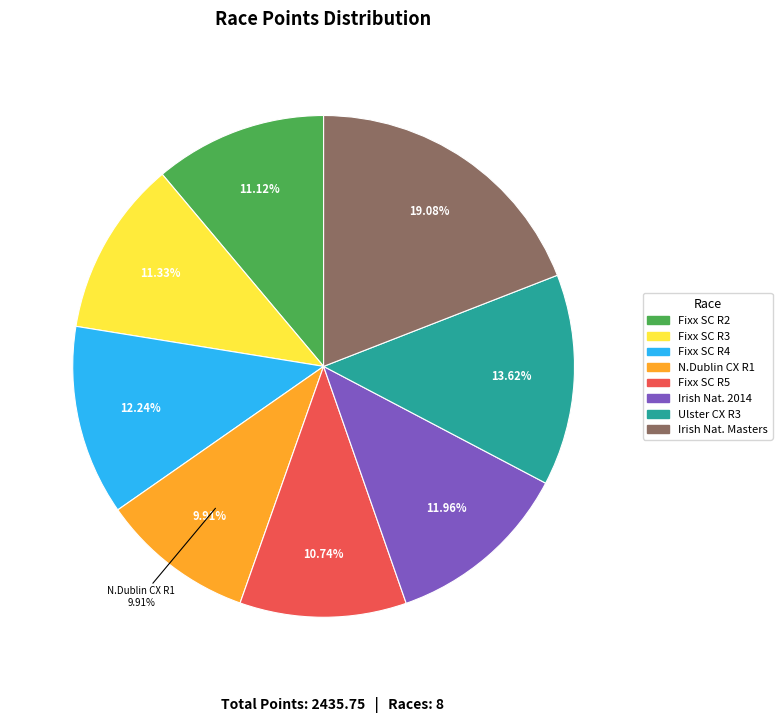

Is Fixx Supercross Cup 2013 - Round 3 the majority of the pie?

No